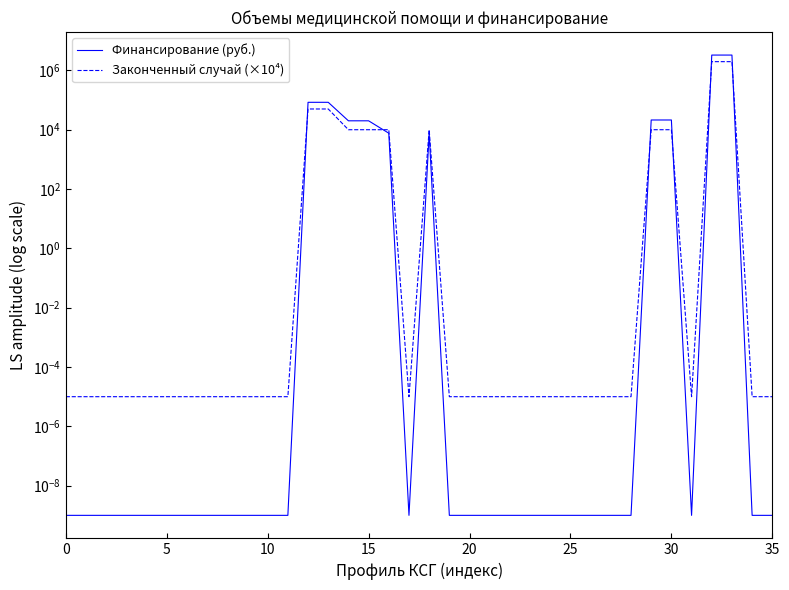

What are all the series names shown in the legend?

Финансирование (руб.), Законченный случай (×10⁴)